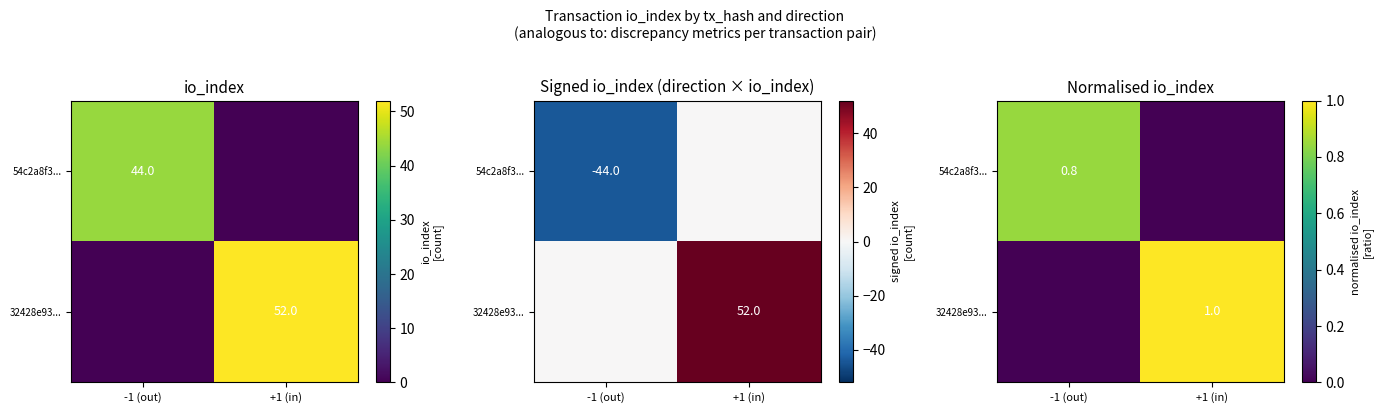

What is the difference between the highest and lowest values at +1 (in)?

1.0